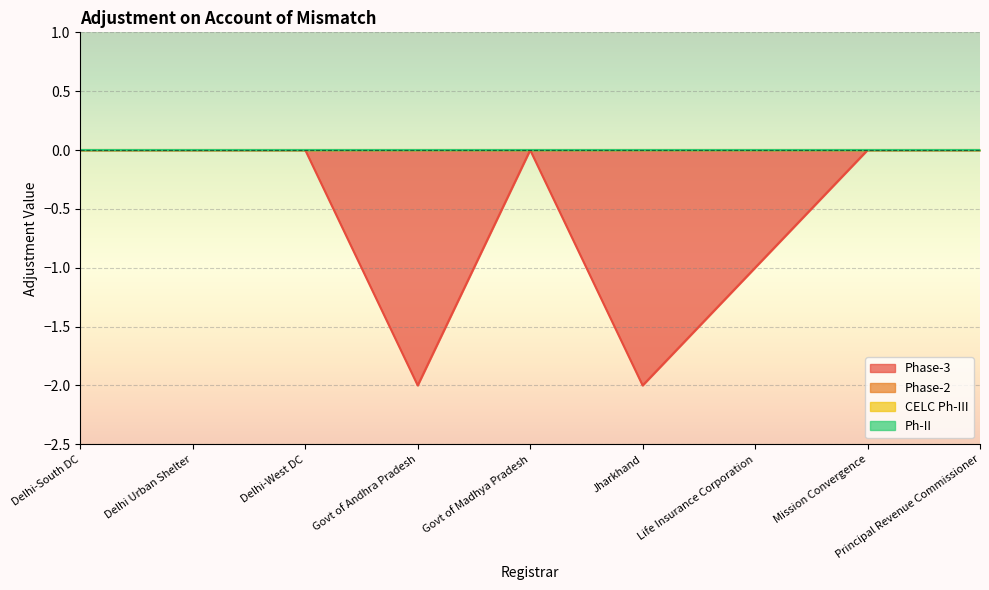

What is the label of the 2nd point from the left?

Delhi Urban Shelter